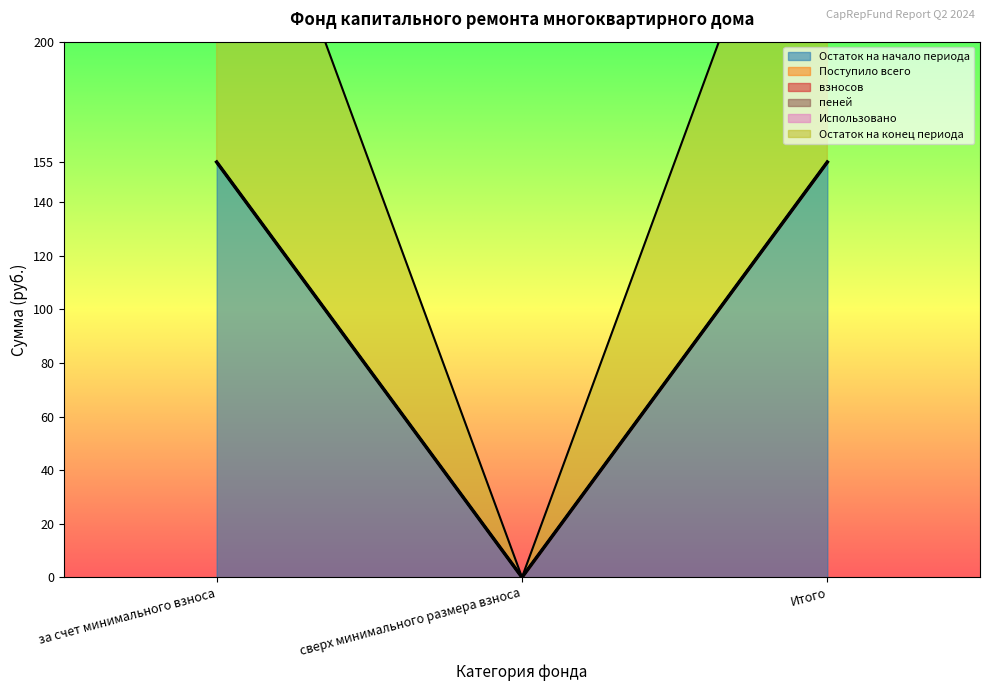

Reading left to right, list all the values displayed in this chart.

Остаток на начало периода: 155.1	0.0	155.1
Поступило всего: 0.0	0.0	0.0
взносов: 0.0	0.0	0.0
пеней: 0.0	0.0	0.0
Использовано: 0.0	0.0	0.0
Остаток на конец периода: 155.1	0.0	155.1